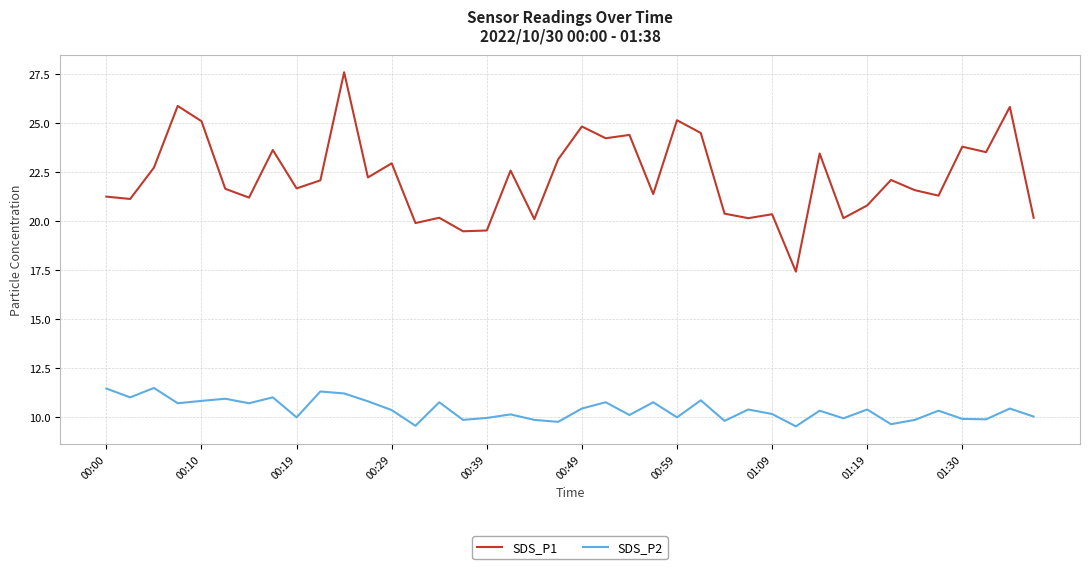

What is the greatest value displayed?

27.6